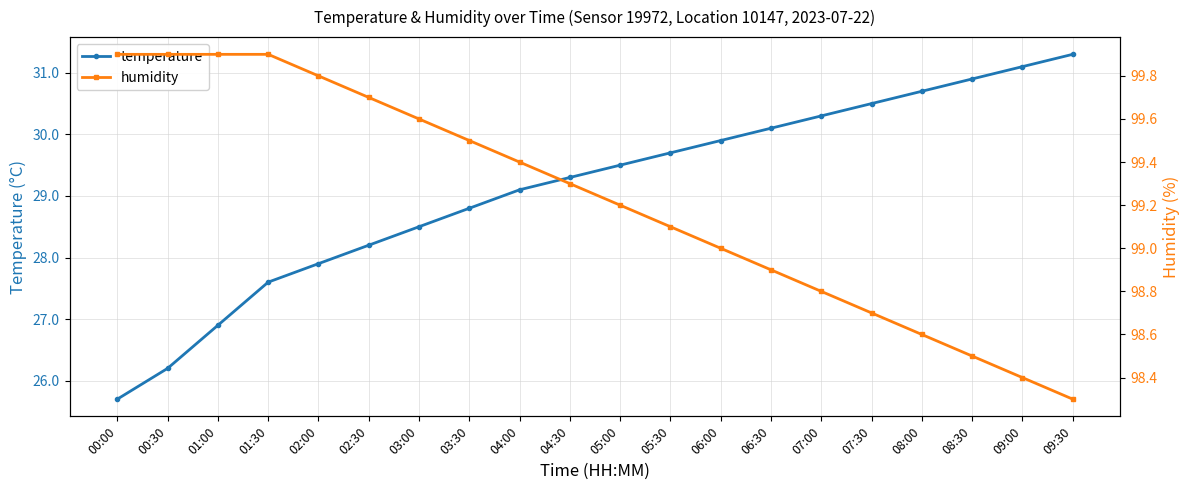

What is the difference between the highest and lowest values at 01:00?

73.0